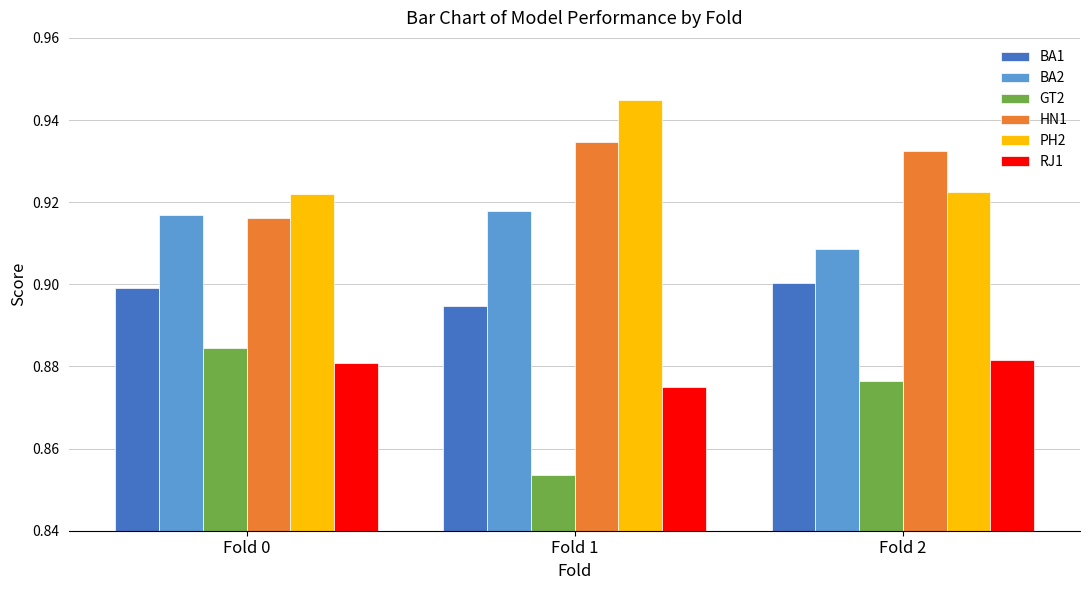

At which label does GT2 reach its peak?

Fold 0